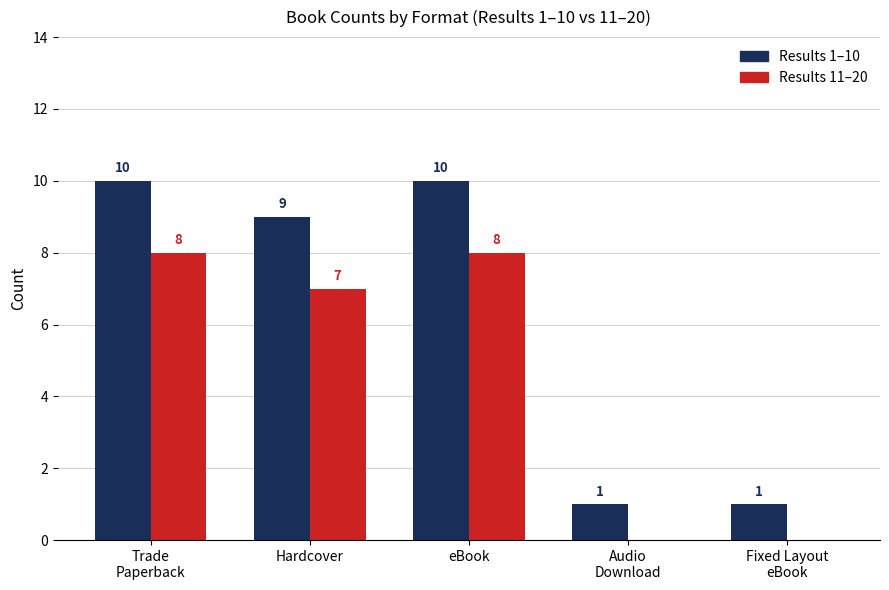

Reading right to left, extract all data points from this chart.

Results 1–10: Fixed Layout
eBook=1	Audio
Download=1	eBook=10	Hardcover=9	Trade
Paperback=10
Results 11–20: Fixed Layout
eBook=0	Audio
Download=0	eBook=8	Hardcover=7	Trade
Paperback=8